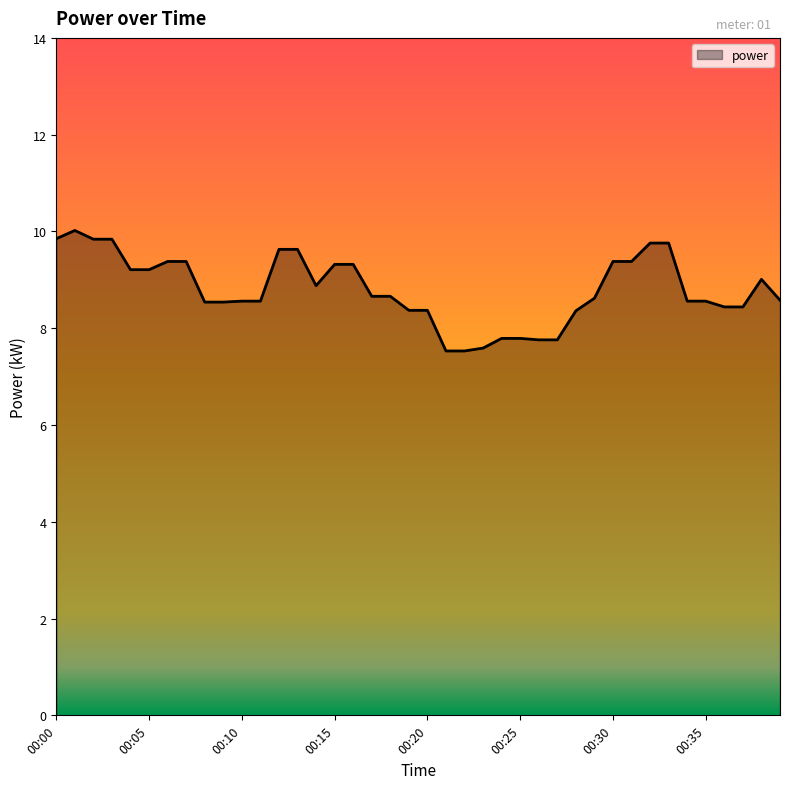

What is the maximum value shown in the chart?

10.0